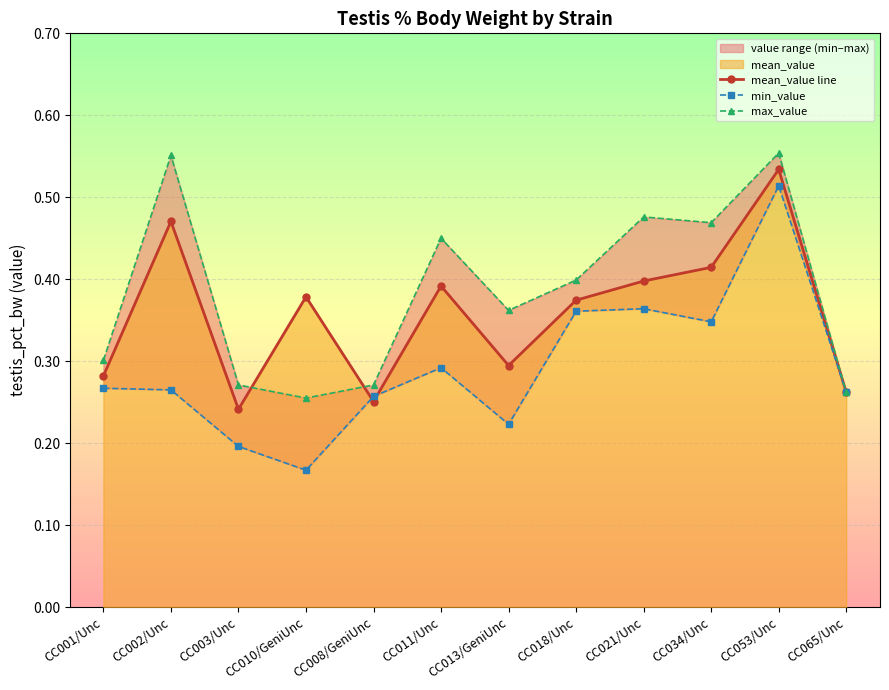

How many interior local peaks does the mean_value line series have?

4